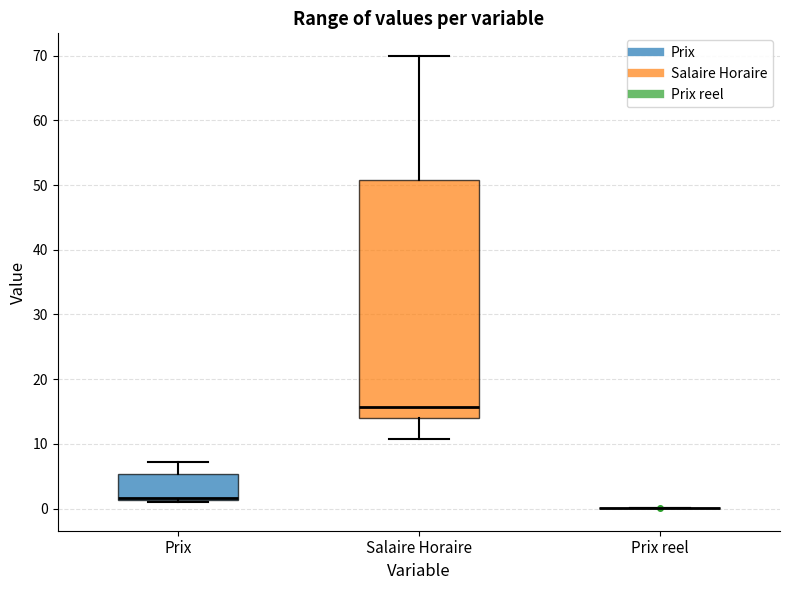

Where does the upper whisker of the box for Salaire Horaire end on the y-axis? The values are not printed on the chart, so give them approximately, as read against the axis.

70